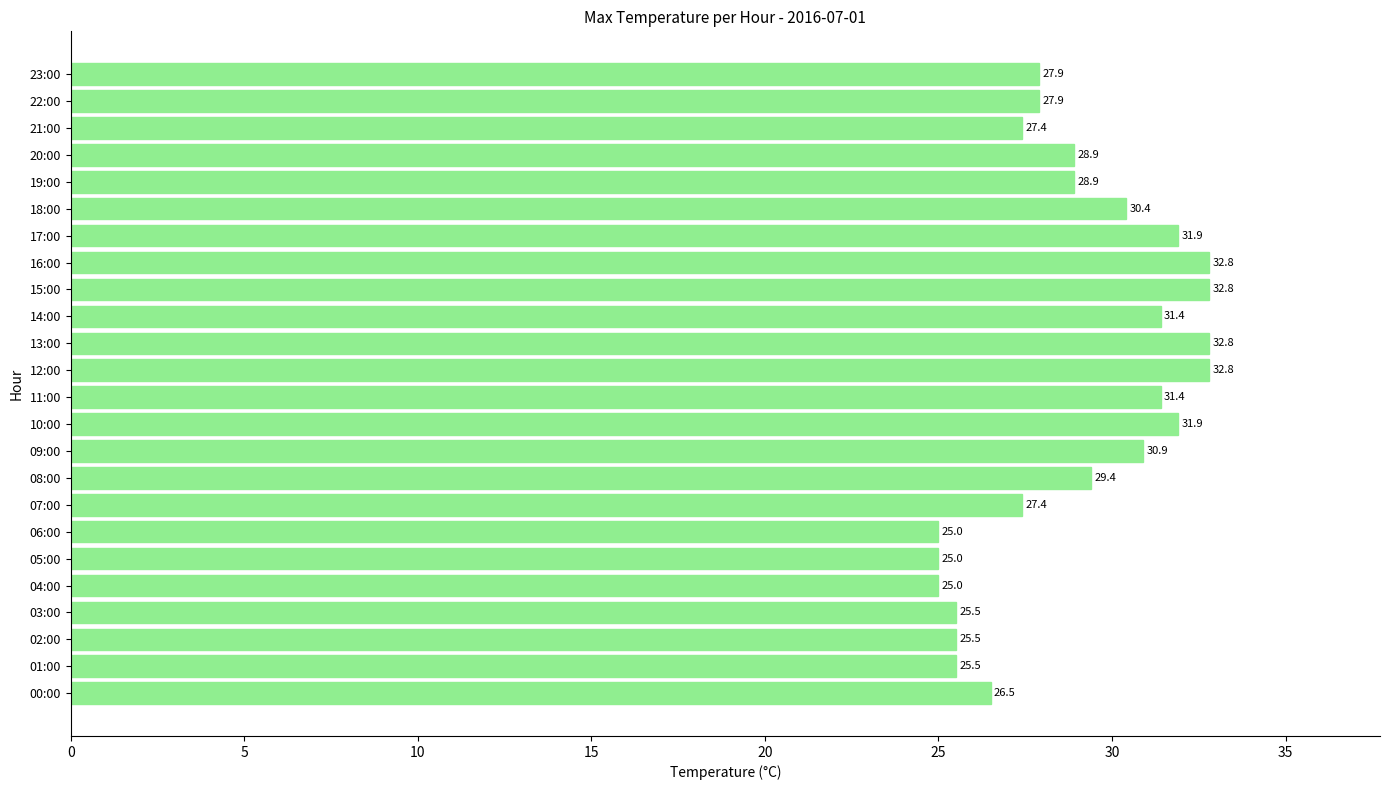

Reading top to bottom, list all the values displayed in this chart.

23:00=27.9	22:00=27.9	21:00=27.4	20:00=28.9	19:00=28.9	18:00=30.4	17:00=31.9	16:00=32.8	15:00=32.8	14:00=31.4	13:00=32.8	12:00=32.8	11:00=31.4	10:00=31.9	09:00=30.9	08:00=29.4	07:00=27.4	06:00=25.0	05:00=25.0	04:00=25.0	03:00=25.5	02:00=25.5	01:00=25.5	00:00=26.5